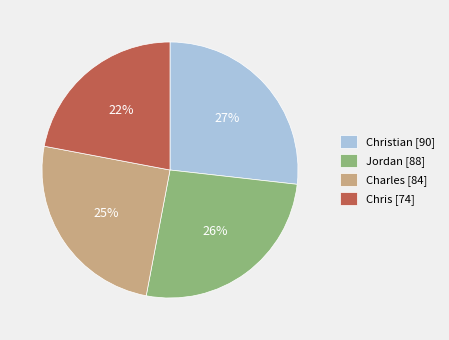

To the nearest percent, what is the difference between the largest and smallest slice percentages?

5%